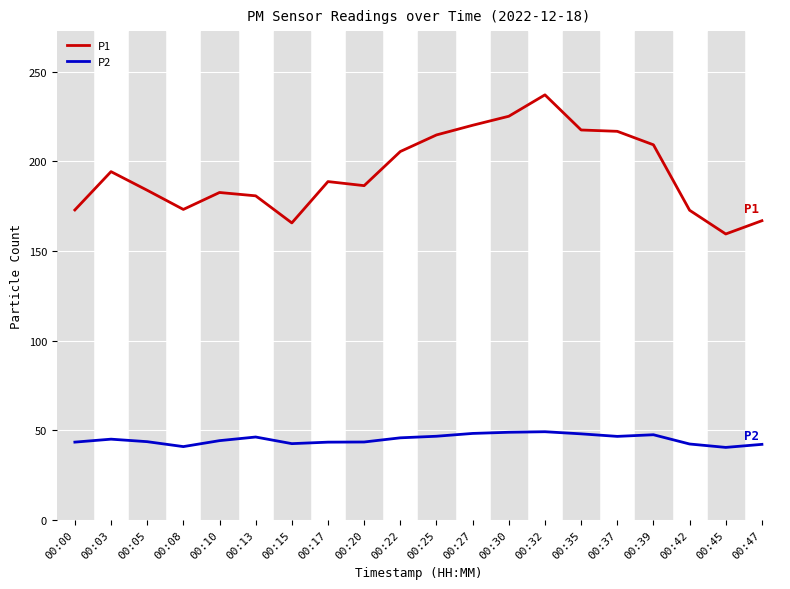

True or false: P2 and P1 cross at least once.

False